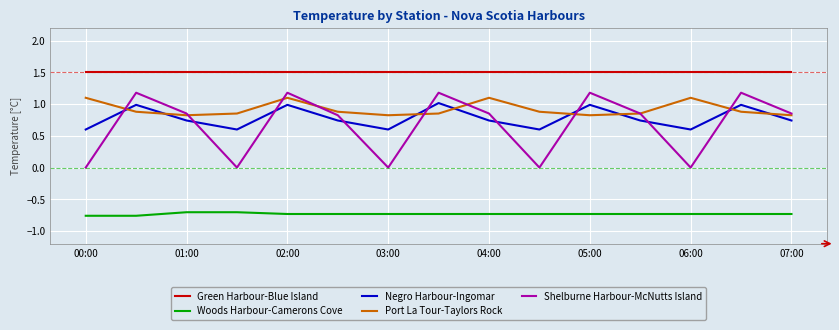

Is this an area chart (filled region under the line)?

No